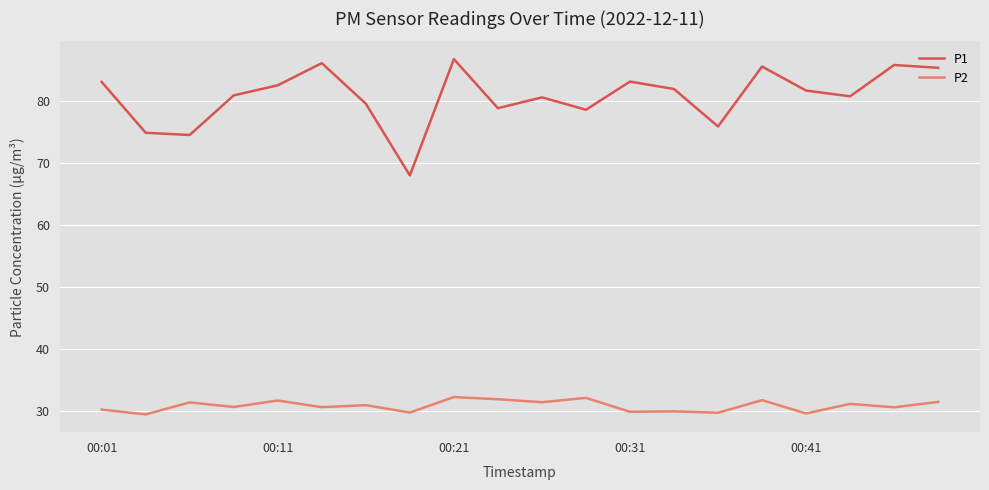

True or false: P1 and P2 cross at least once.

False